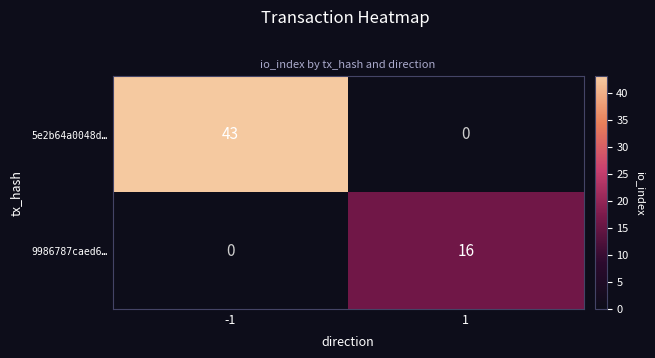

Rank the series at -1 from lowest to highest value.

9986787caed6…, 5e2b64a0048d…